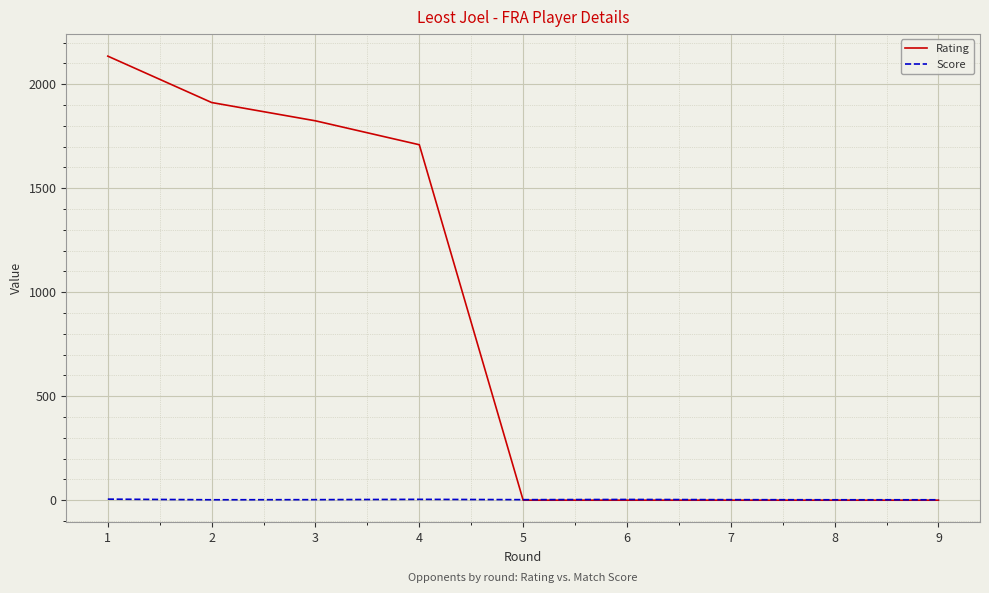

List the series in order of their overall mean, highest first.

Rating, Score